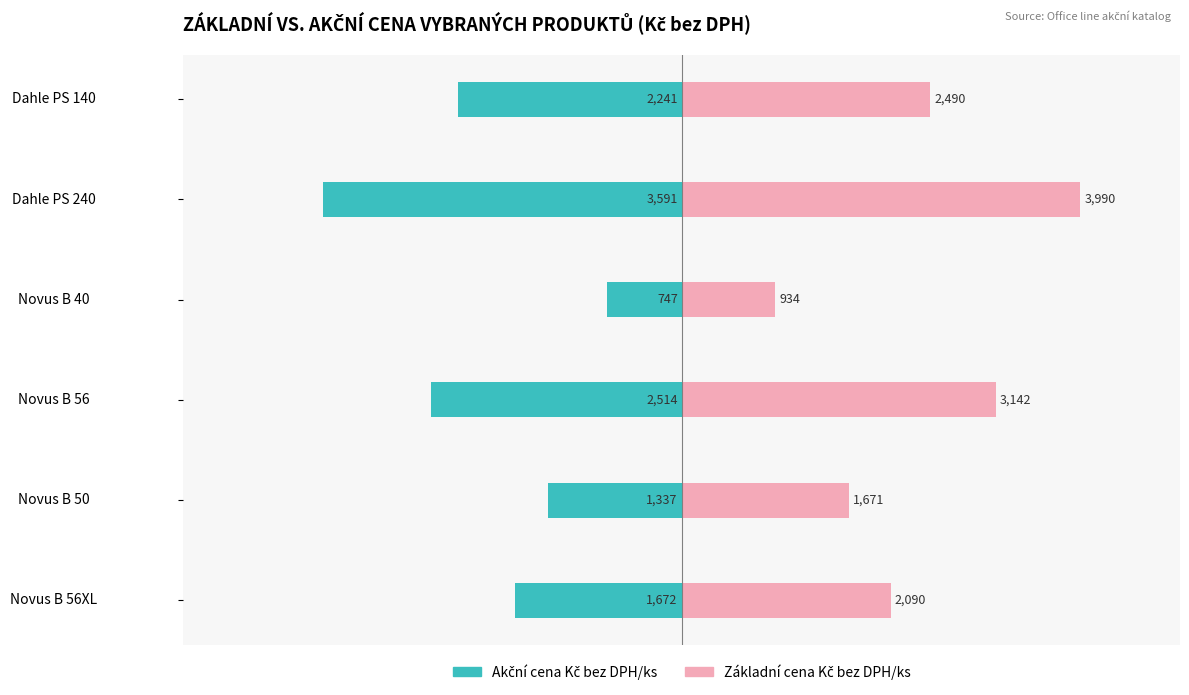

How many data points in Základní cena Kč bez DPH/ks are above 2490?

2